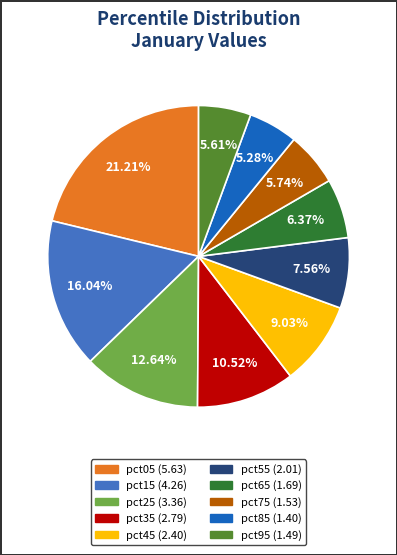

What is the ratio of the value at pct35 to the value at pct45?

1.2